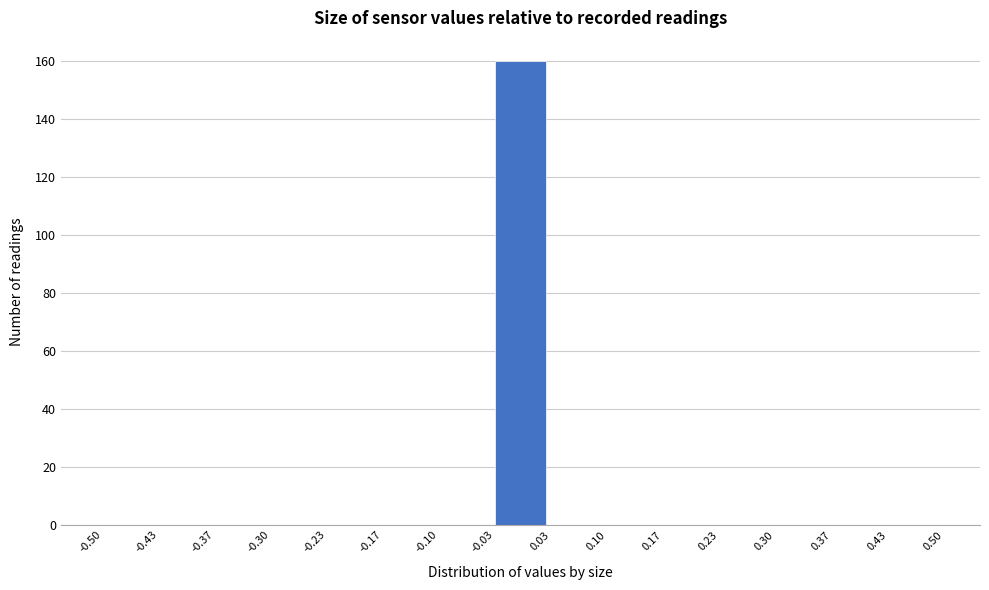

How tall is the bar that spans -0.03 to 0.03 on the x-axis? The values are not printed on the chart, so give them approximately, as read against the axis.

160